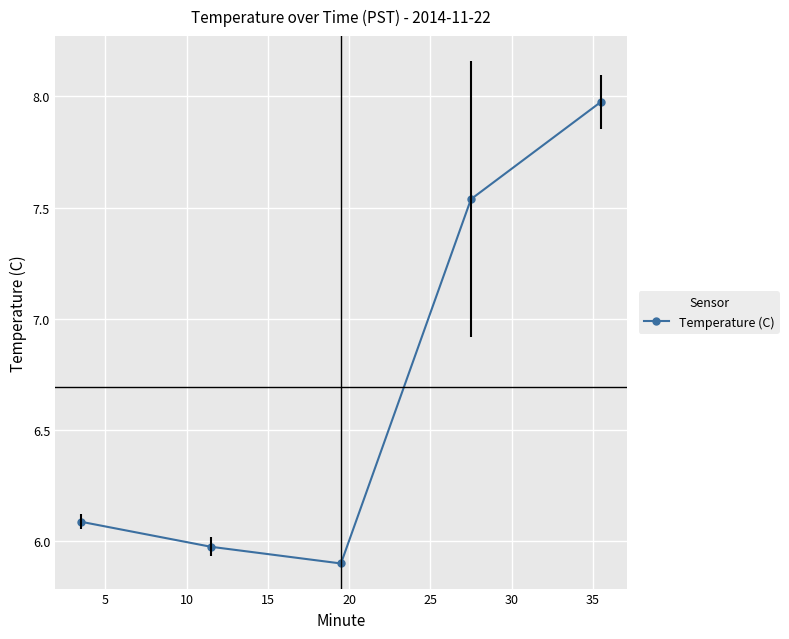

What is the smallest value displayed?

5.9